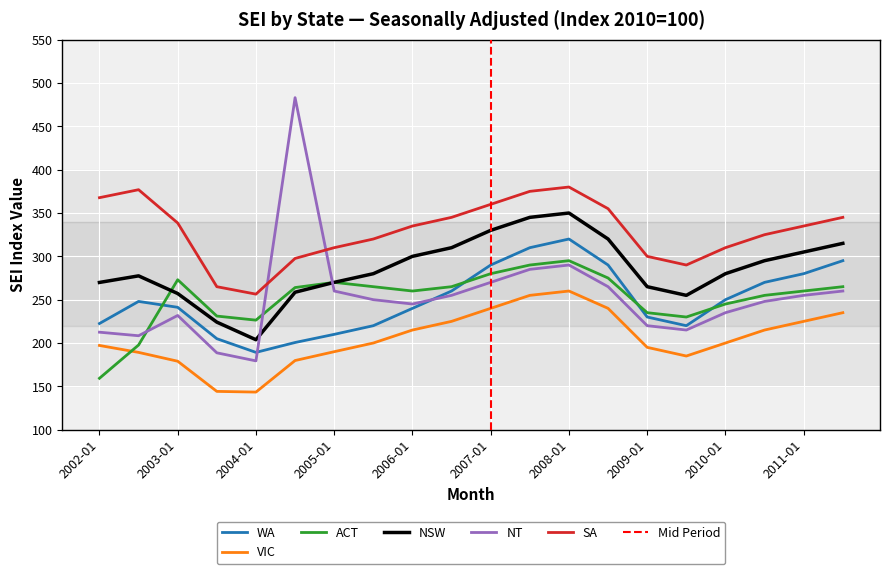

The SA series shows 375.0 at 2007-07. True or false?

True